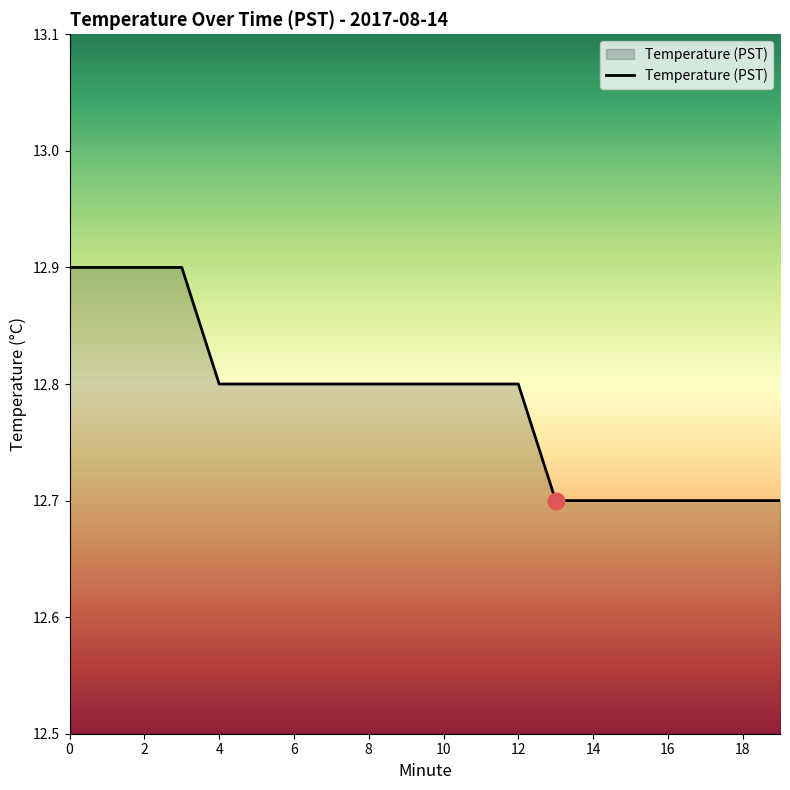

What is the smallest value displayed?

12.7